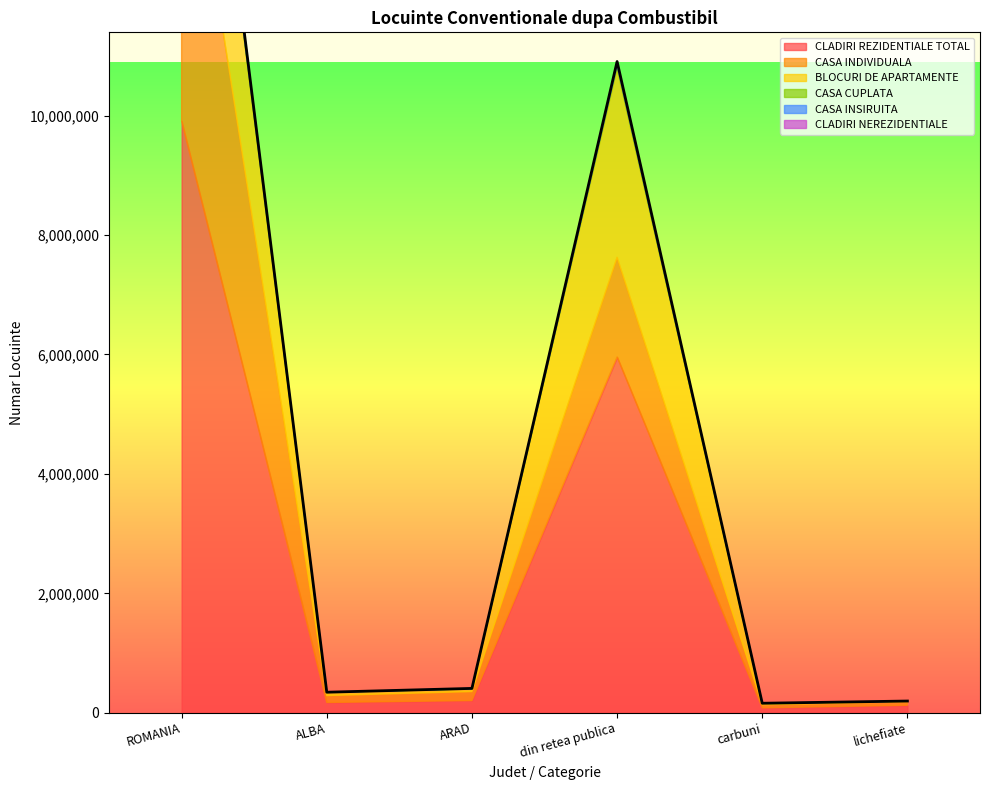

Does the chart display data point markers on the line(s)?

No